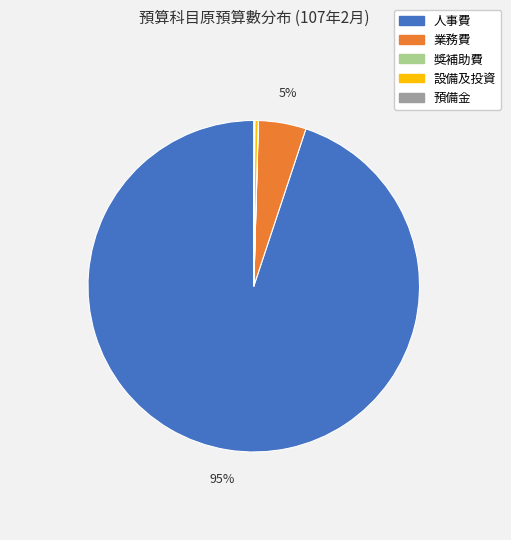

True or false: 設備及投資 accounts for 0% of the total.

True